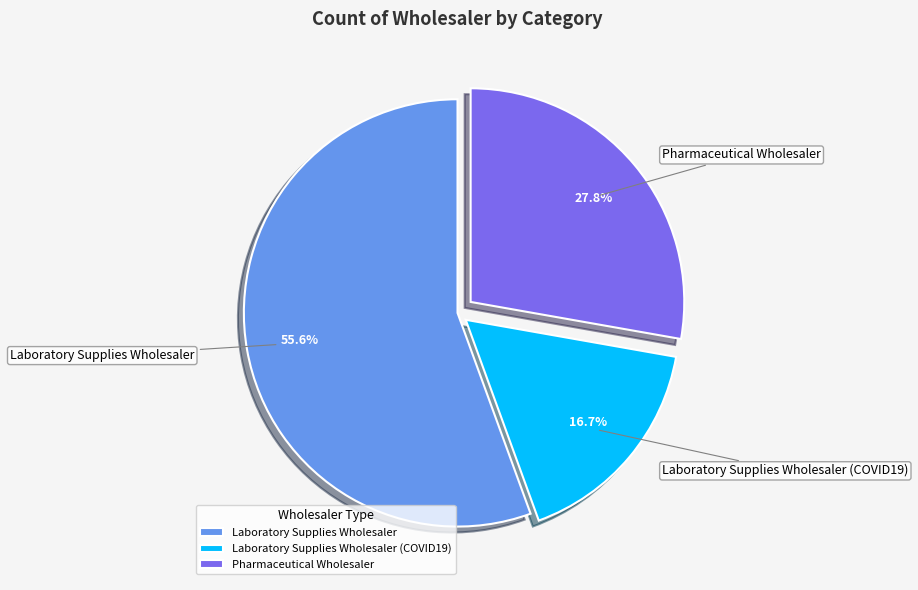

Count the number of slices in the pie.

3